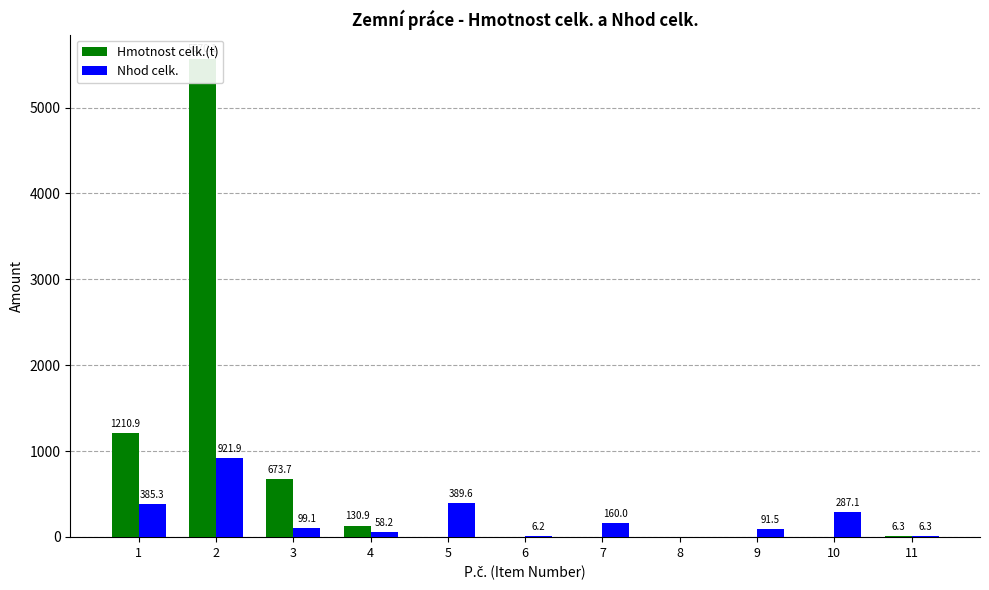

Reading left to right, what are all the values shown in this chart?

Hmotnost celk.(t): 1210.9	5570.1	673.7	130.9	0.0	0.0	0.0	0.0	0.0	0.0	6.3
Nhod celk.: 385.3	921.9	99.1	58.2	389.6	6.2	160.0	0.0	91.5	287.1	6.3